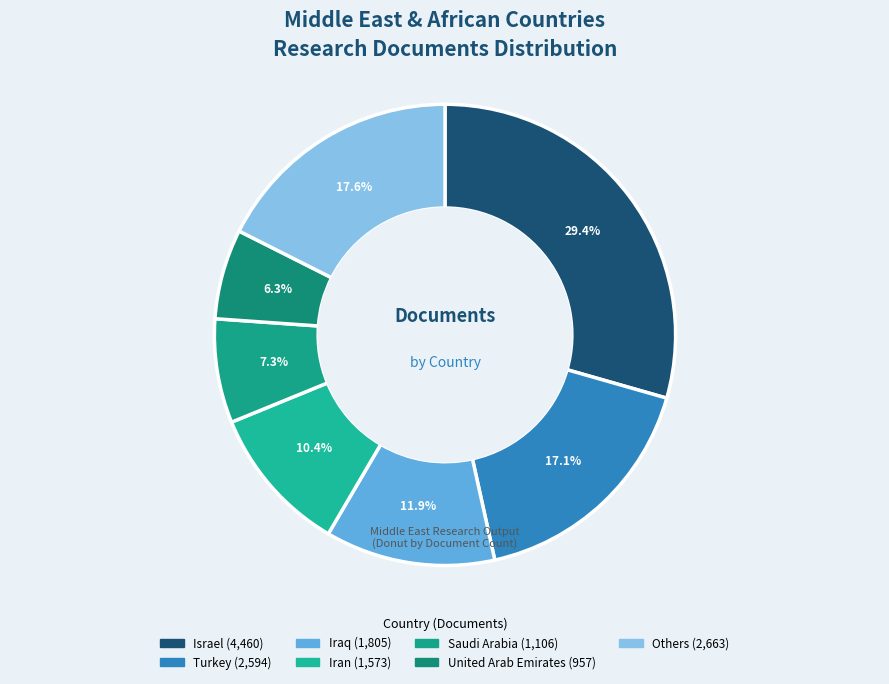

To the nearest percent, what is the difference between the largest and smallest slice percentages?

23%